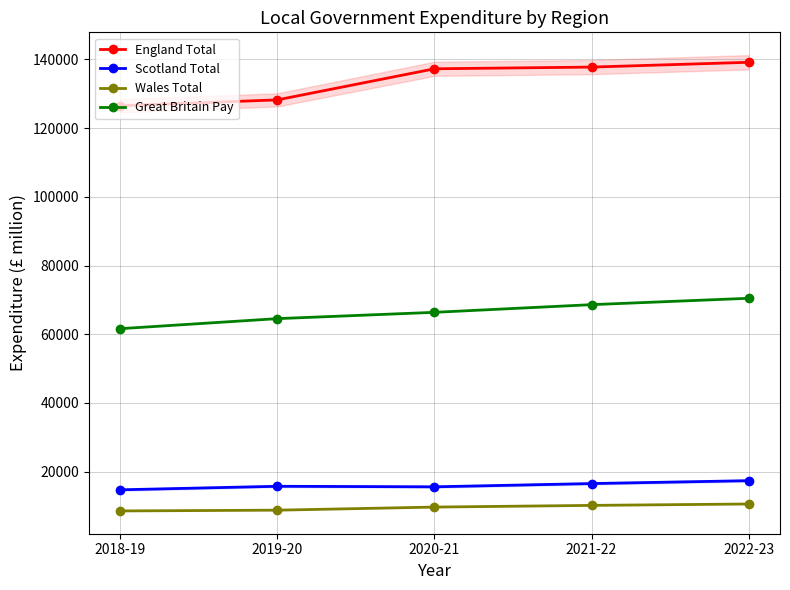

Which category has the lowest value across all series?

2018-19